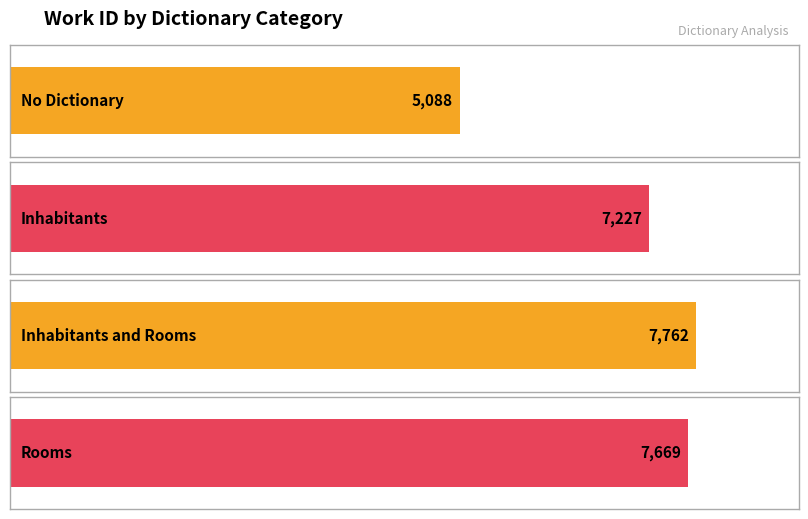

Is it true that the value at Inhabitants is 6750?

False